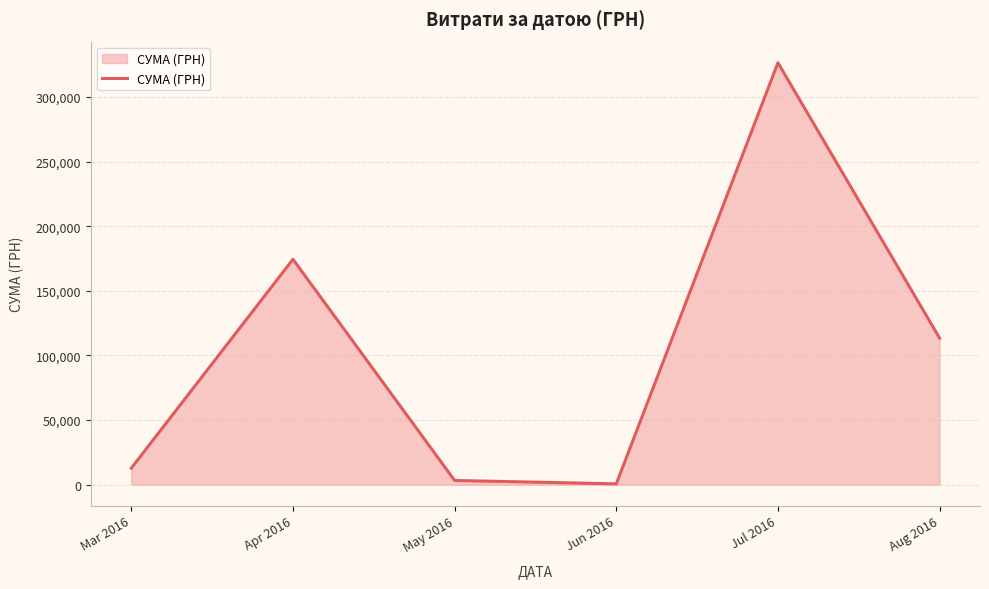

Is it true that the value at Aug 2016 is 172736.2?

False